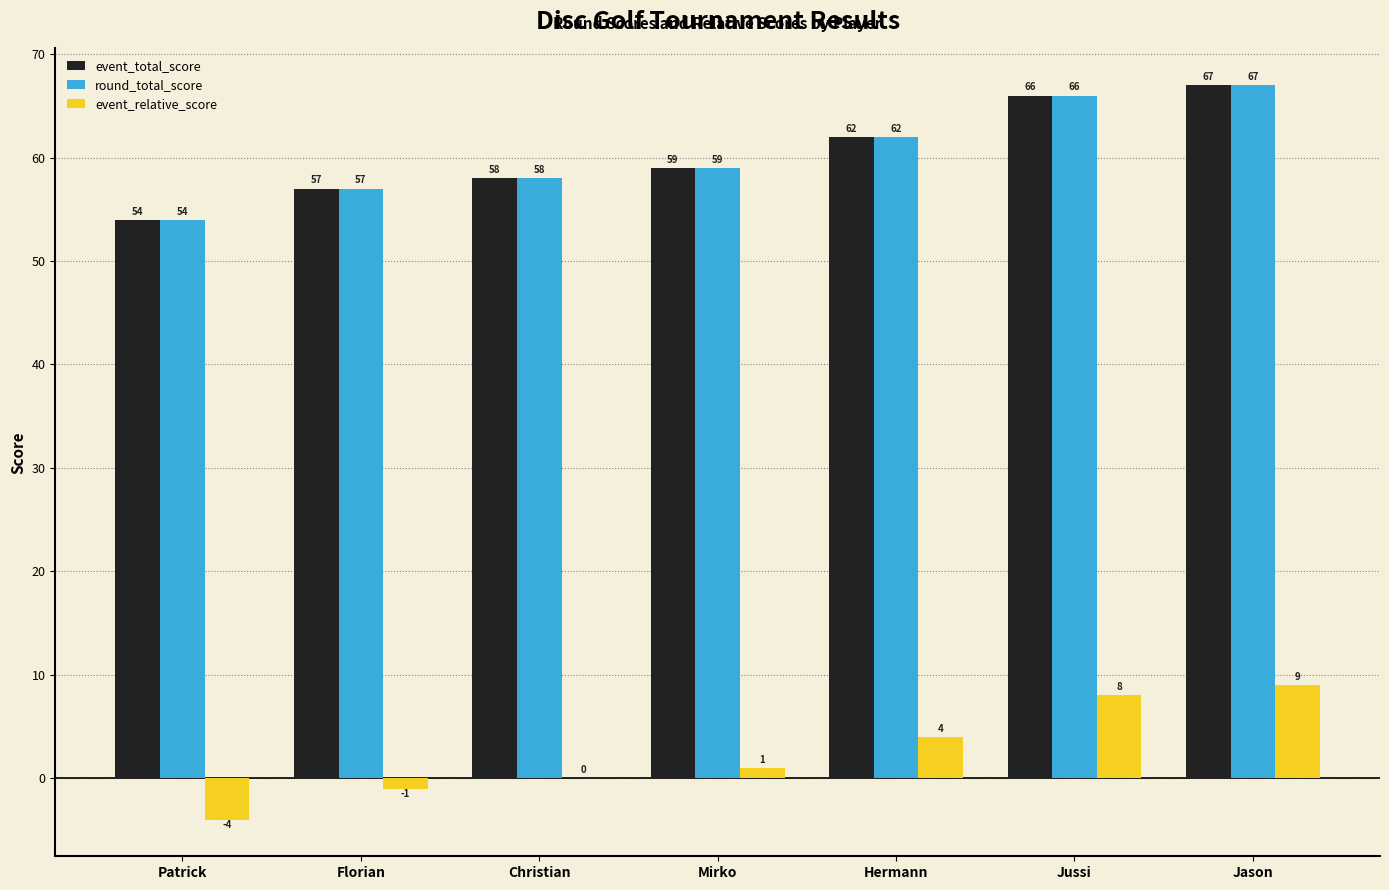

Which category has the highest value in the event_total_score series?

Jason